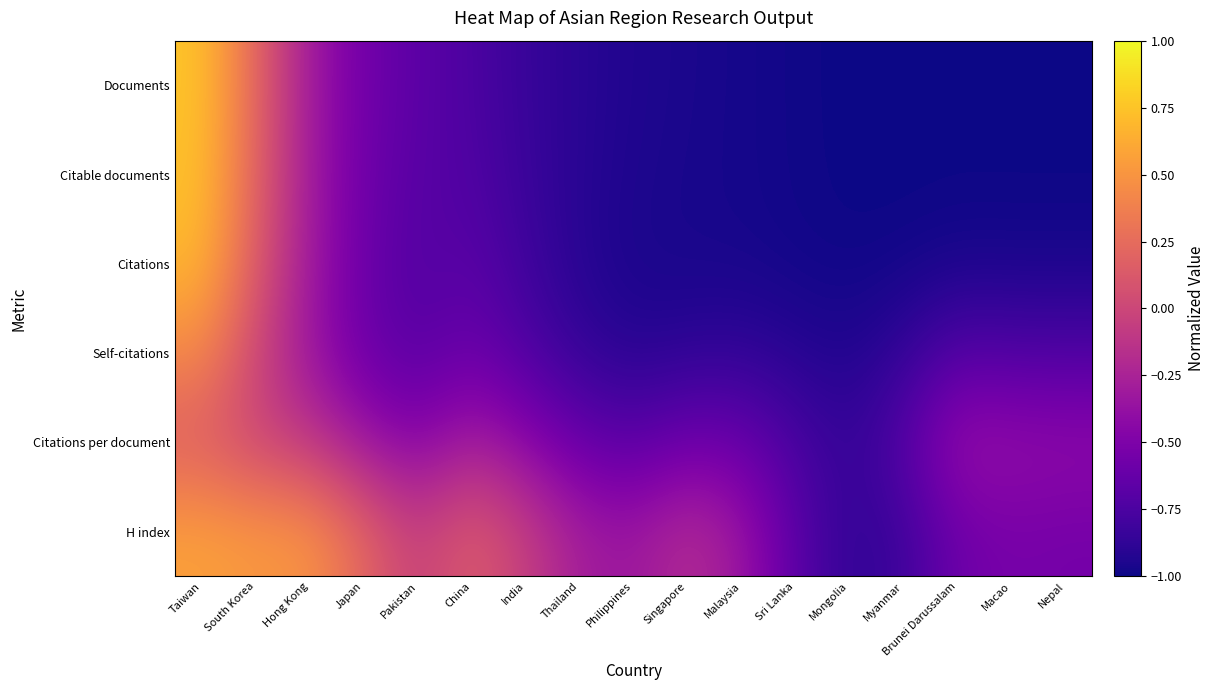

Which category has the lowest value across all series?

Nepal